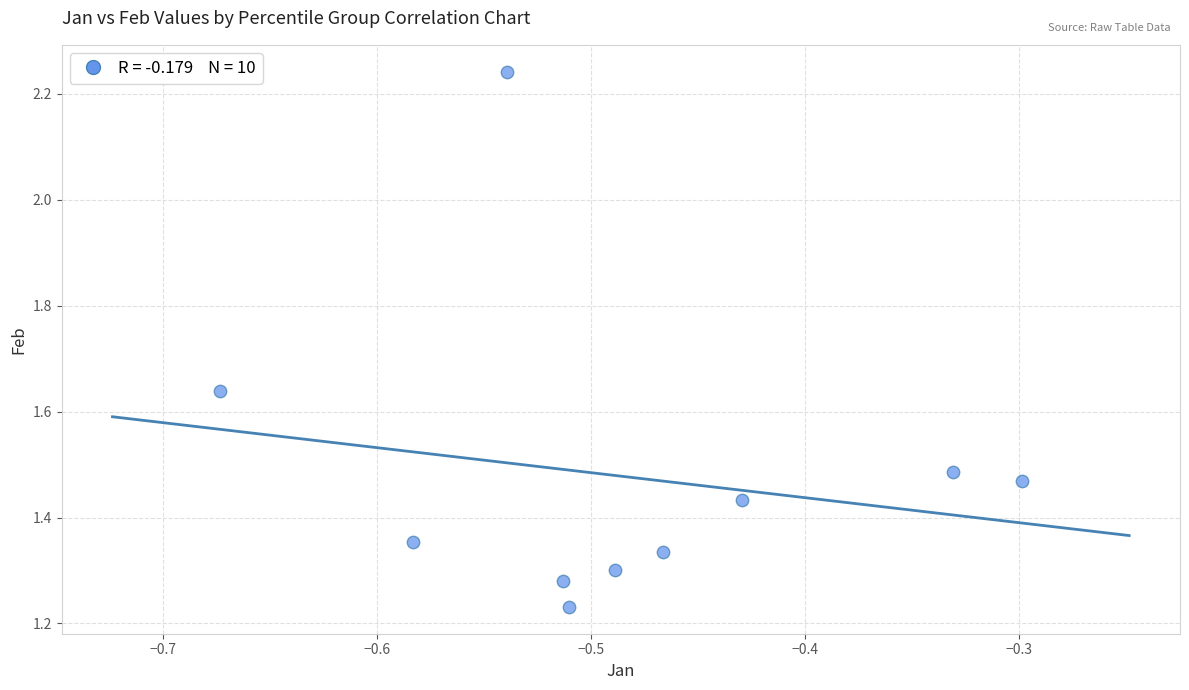

What is the average X value?

-0.5